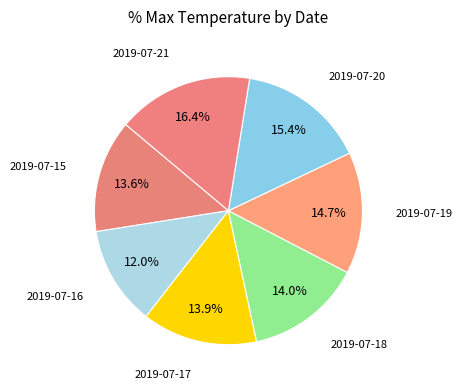

Is there a majority slice in this chart?

No